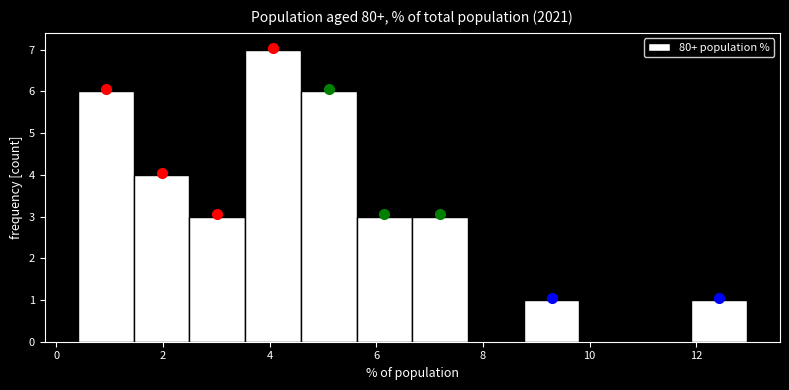

Reading left to right, list every bar in this chart as the range it spans on the x-axis followed by its height. Neither the bar edges nor the heights are printed on the chart, so give them approximately, as read against the axes.

0.4 to 1.4: 6
1.4 to 2.4: 4
2.4 to 3.6: 3
3.6 to 4.6: 7
4.6 to 5.6: 6
5.6 to 6.6: 3
6.6 to 7.8: 3
7.8 to 8.8: 0
8.8 to 9.8: 1
9.8 to 10.8: 0
10.8 to 12.0: 0
12.0 to 13.0: 1